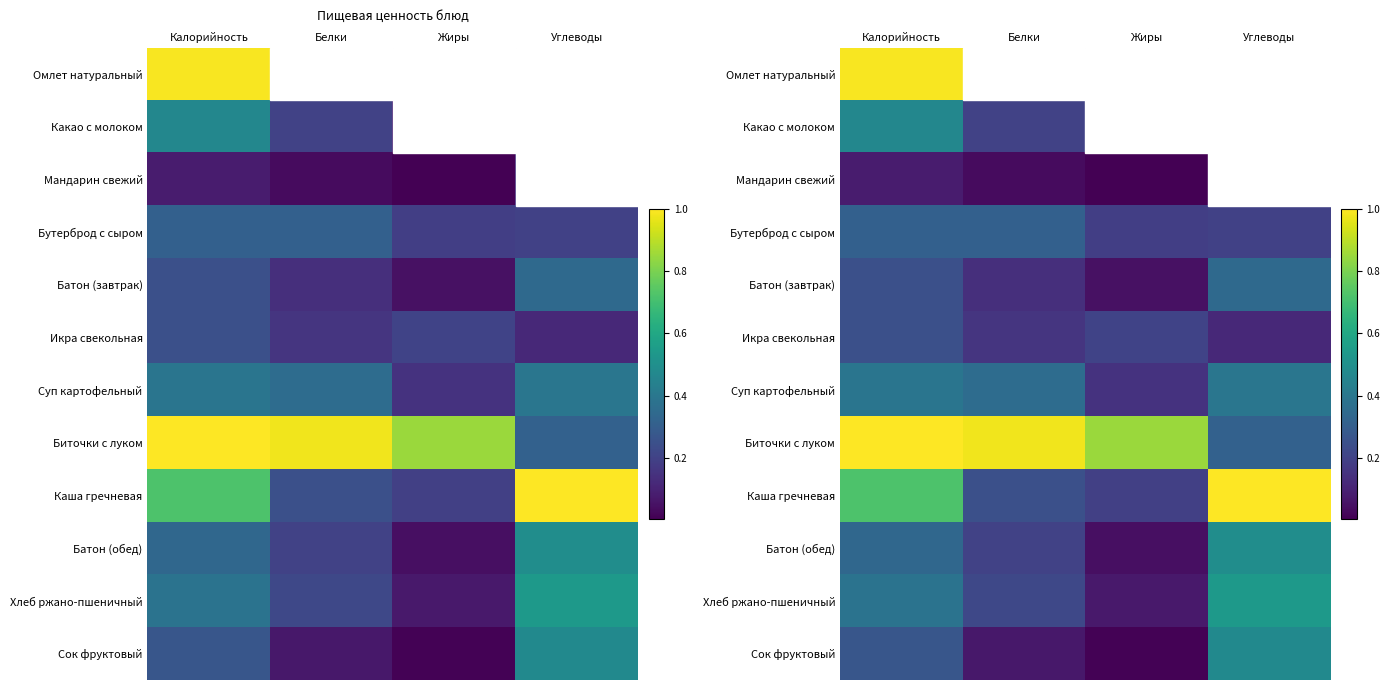

Is the value of Какао с молоком at Жиры greater than the value of Мандарин свежий at Углеводы?

No